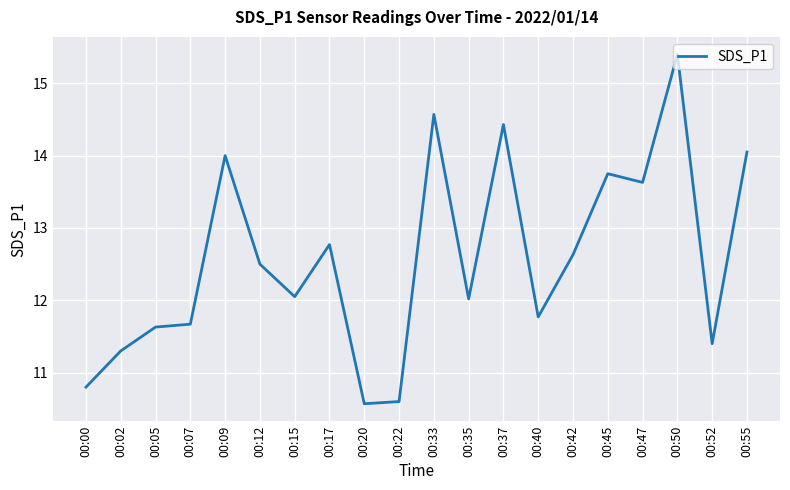

Is it true that the value at 00:22 is 10.6?

True